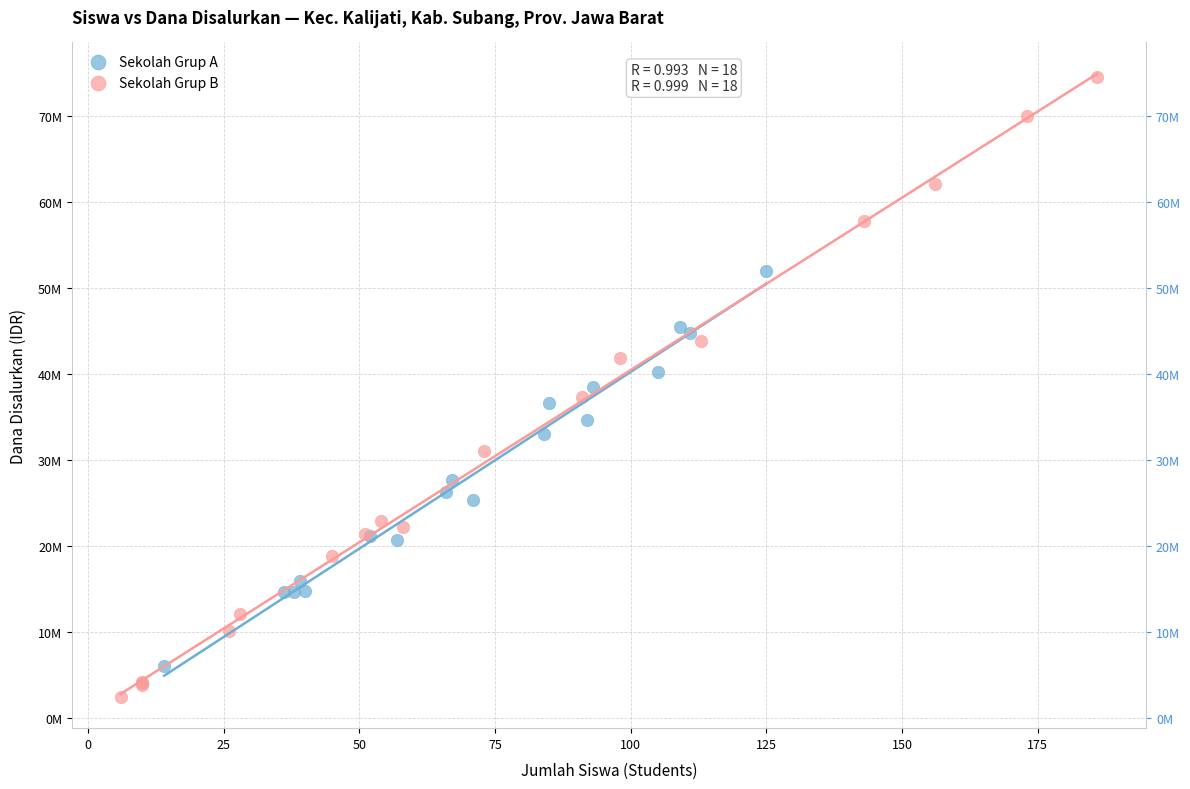

What are all the series names shown in the legend?

Sekolah Grup A, Sekolah Grup B